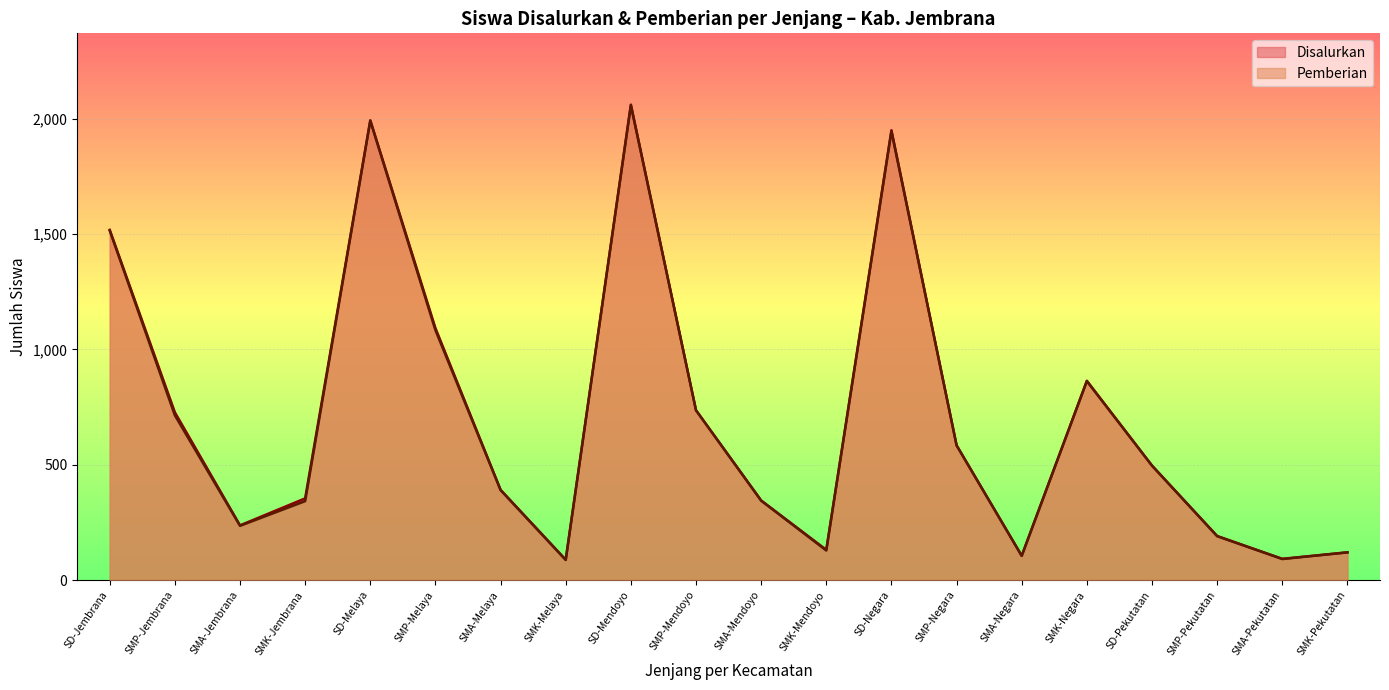

Does the chart display data point markers on the line(s)?

No